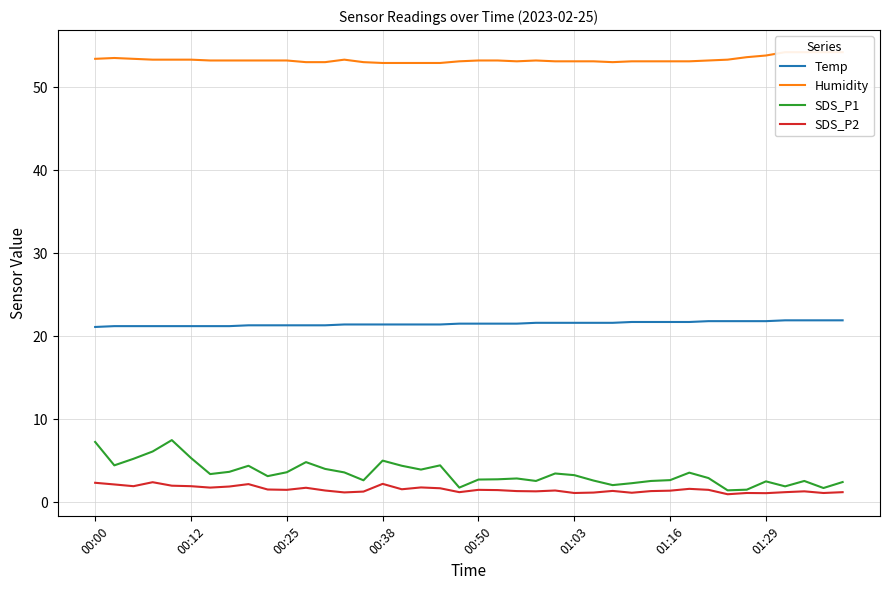

Rank the series at 9 from lowest to highest value.

SDS_P2, SDS_P1, Temp, Humidity